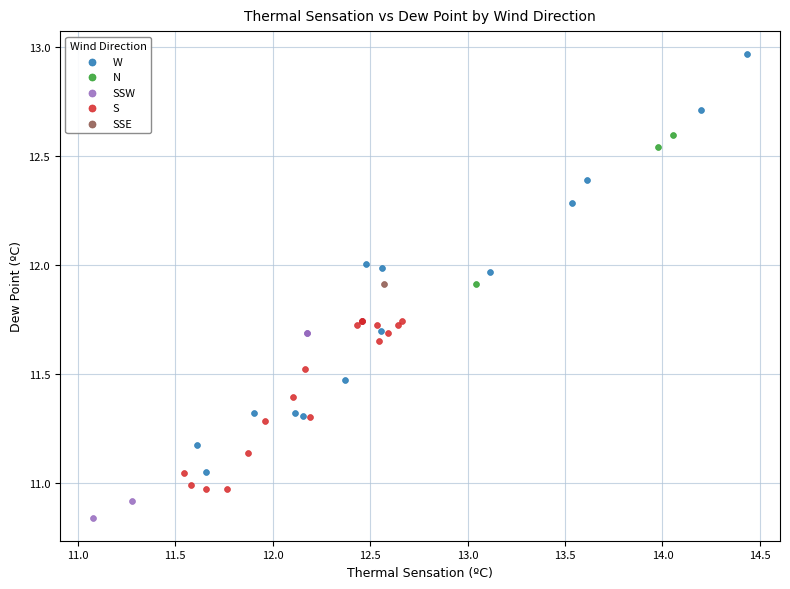

Which series reaches the minimum Y coordinate?

SSW